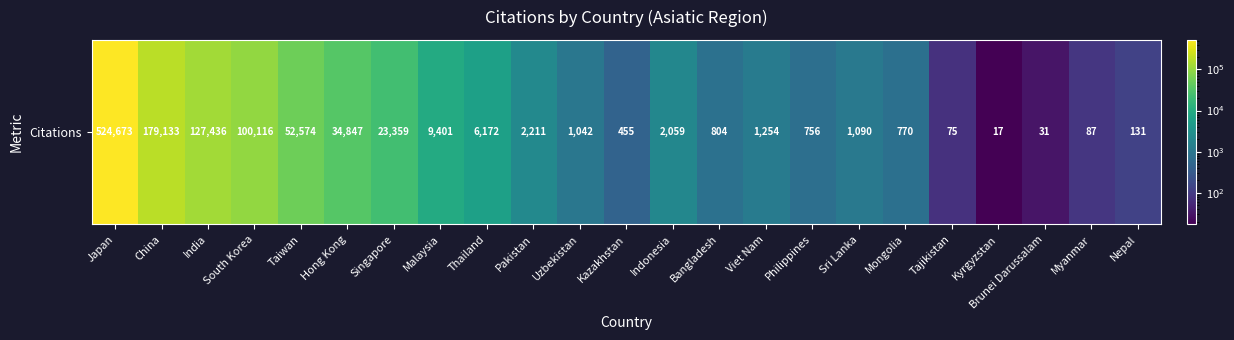

Where is the data nearest to the value 262345?

China